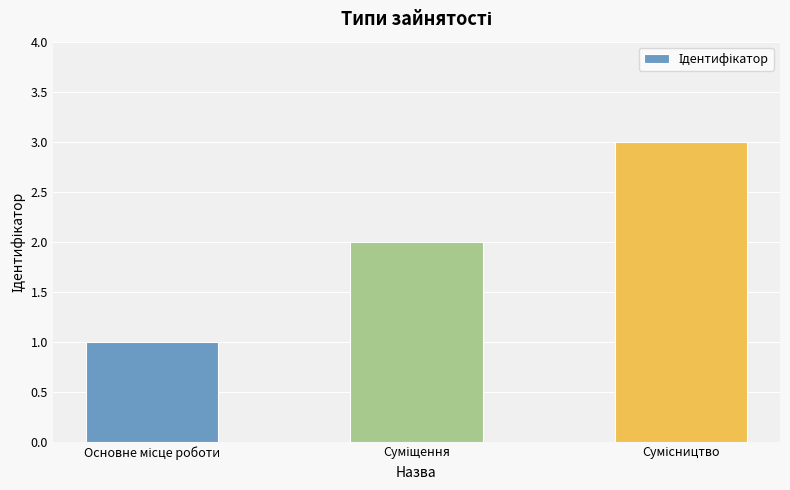

Reading left to right, extract all data points from this chart.

1	2	3